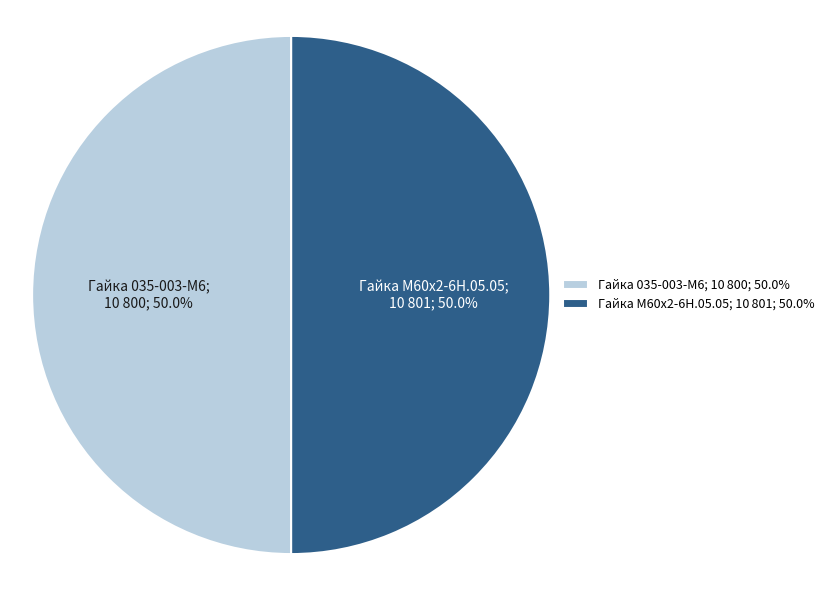

What is the ratio of the value at Гайка М60х2-6Н.05.05; 10 801; 50.0% to the value at Гайка 035-003-М6; 10 800; 50.0%?

1.0